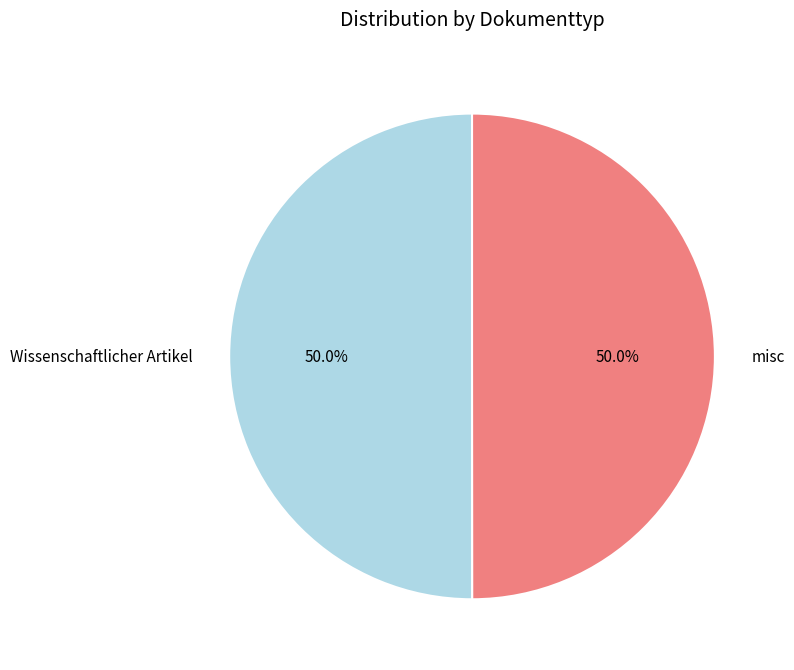

True or false: Wissenschaftlicher Artikel accounts for 50% of the total.

True